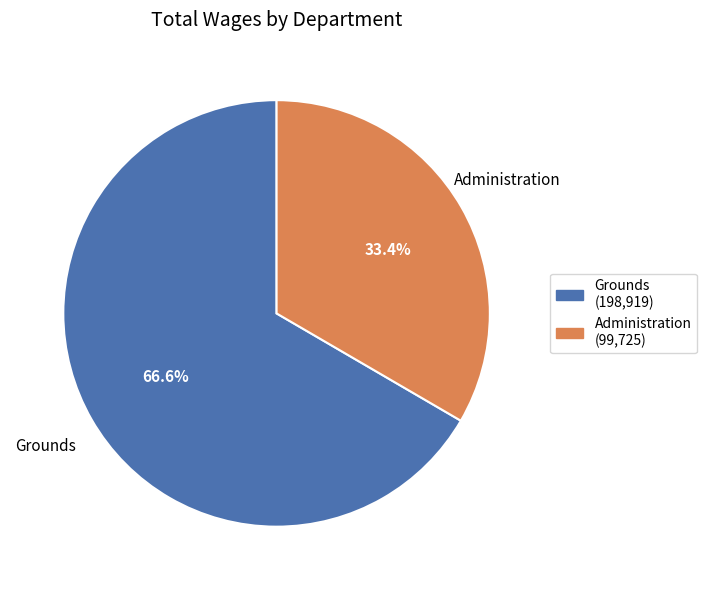

The Grounds slice represents 67% of the pie. True or false?

True